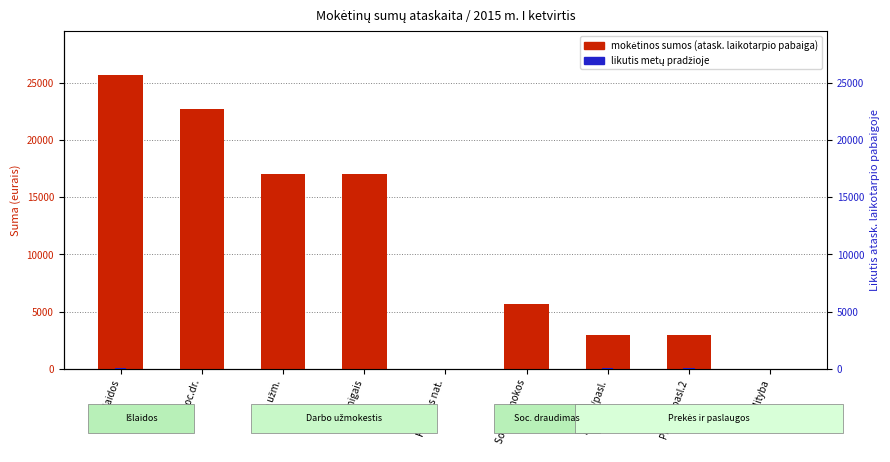

Approximately how many times larger is the value at Soc.dr. įmokos compared to Išlaidos?

0.2